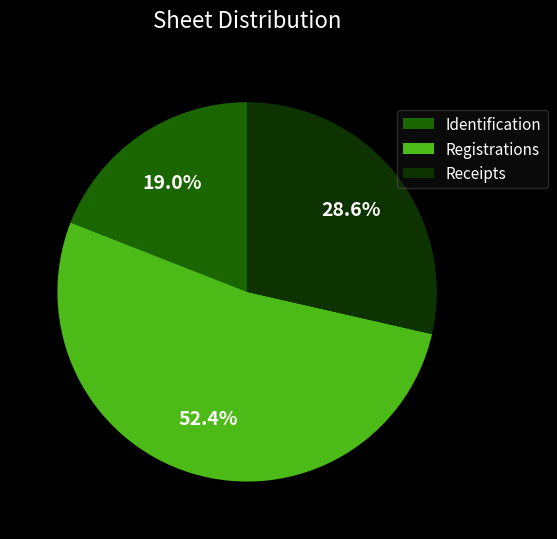

Between Receipts and Registrations, which is larger?

Registrations